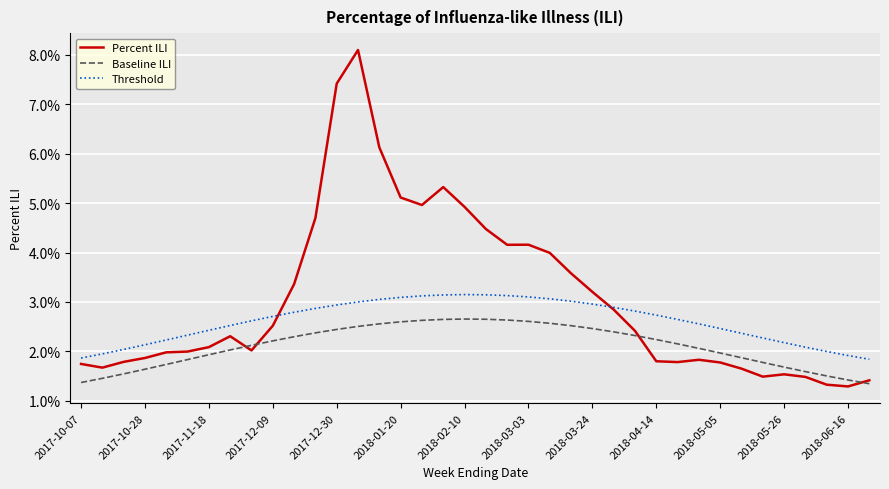

List the series in order of their overall mean, lowest first.

Baseline ILI, Threshold, Percent ILI